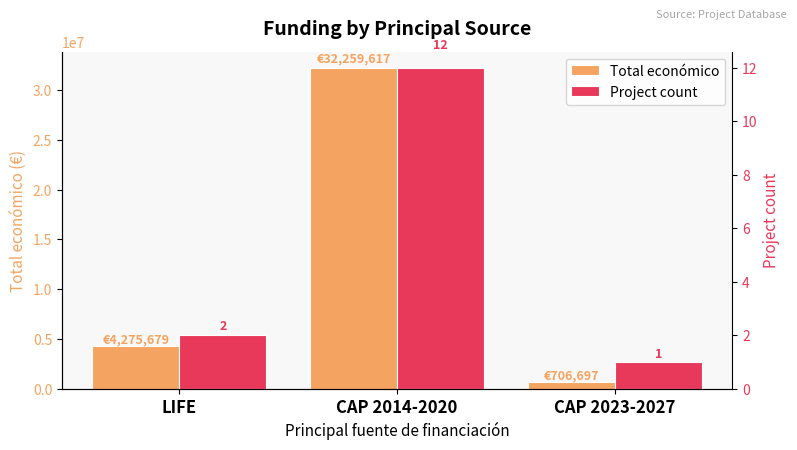

Reading left to right, extract all data points from this chart.

Total económico: 4275679	32259617	706697
Project count: 2	12	1